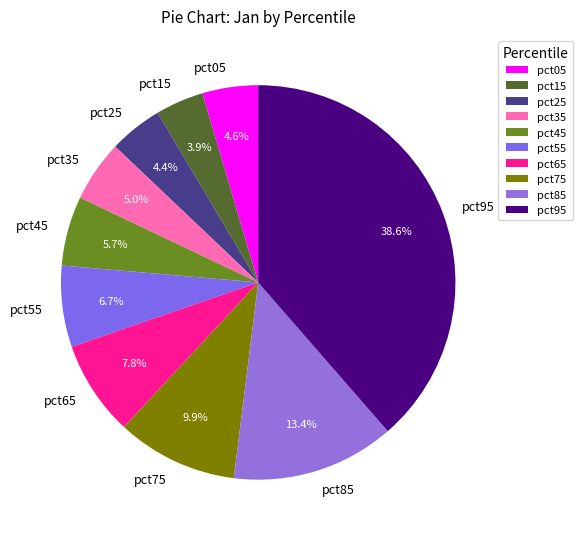

Which slice is the largest?

pct95